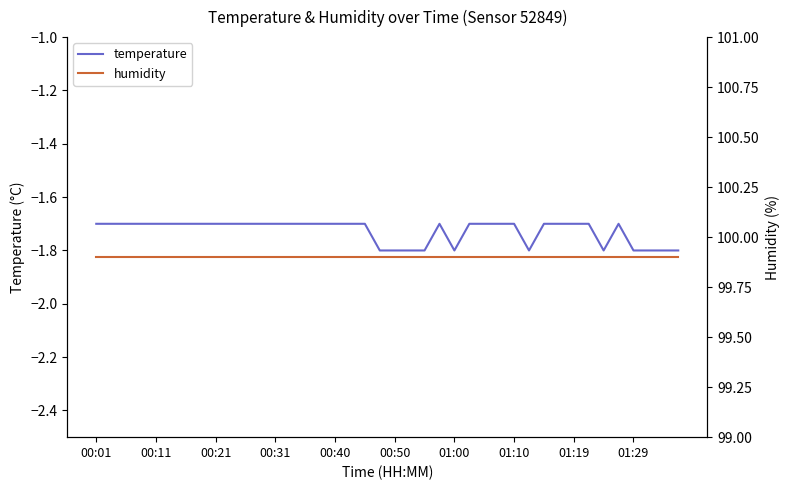

Which series changed the most between 22 and 26?

temperature